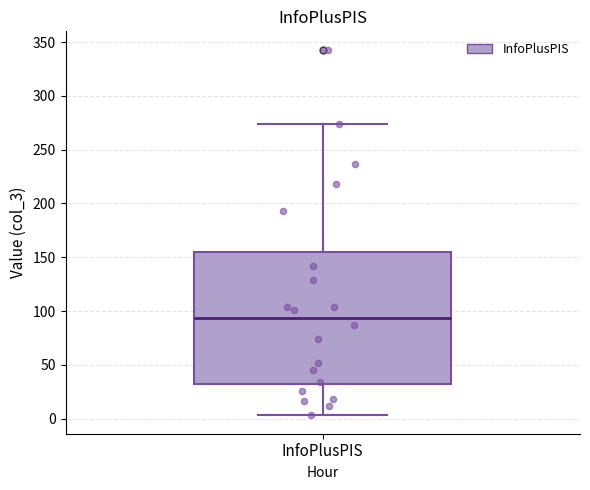

Where does the upper whisker of the box for InfoPlusPIS end on the y-axis? The values are not printed on the chart, so give them approximately, as read against the axis.

275